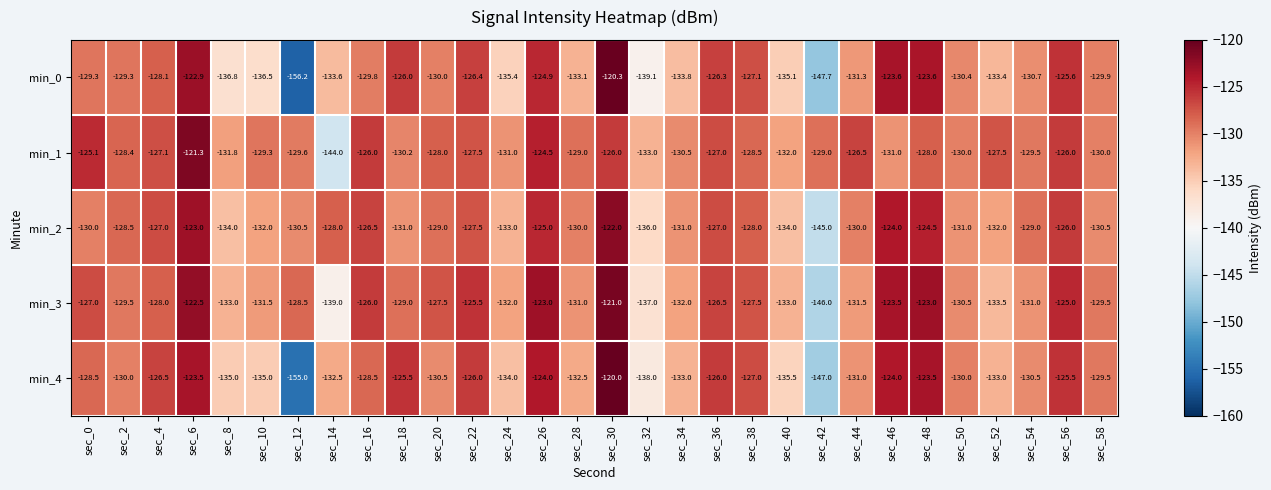

What is the difference between the maximum and minimum values in the min_0 series?

35.9